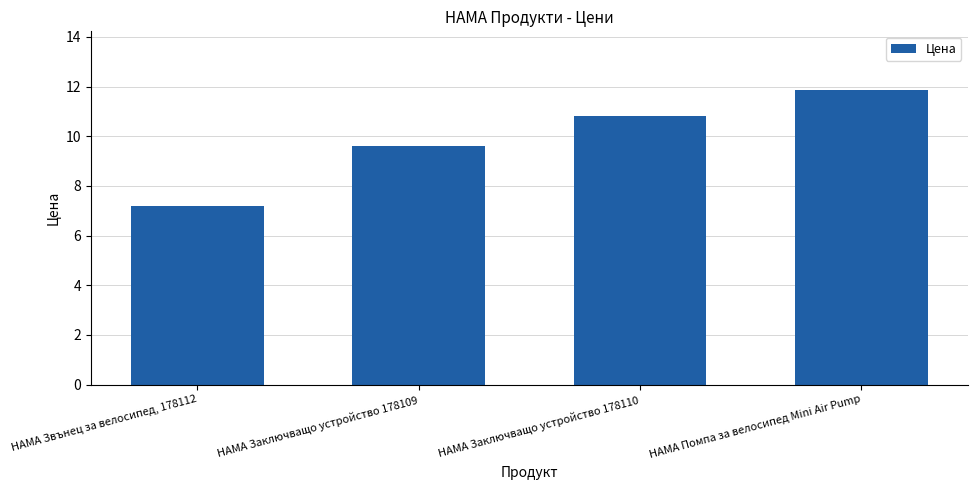

How many data points are less than 10?

2